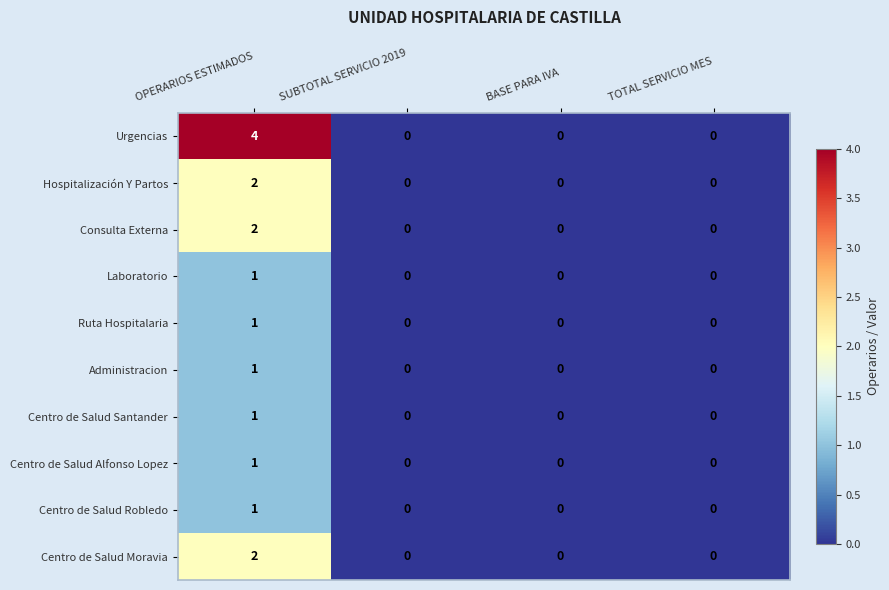

The value of Centro de Salud Moravia at TOTAL SERVICIO MES is 1. True or false?

False